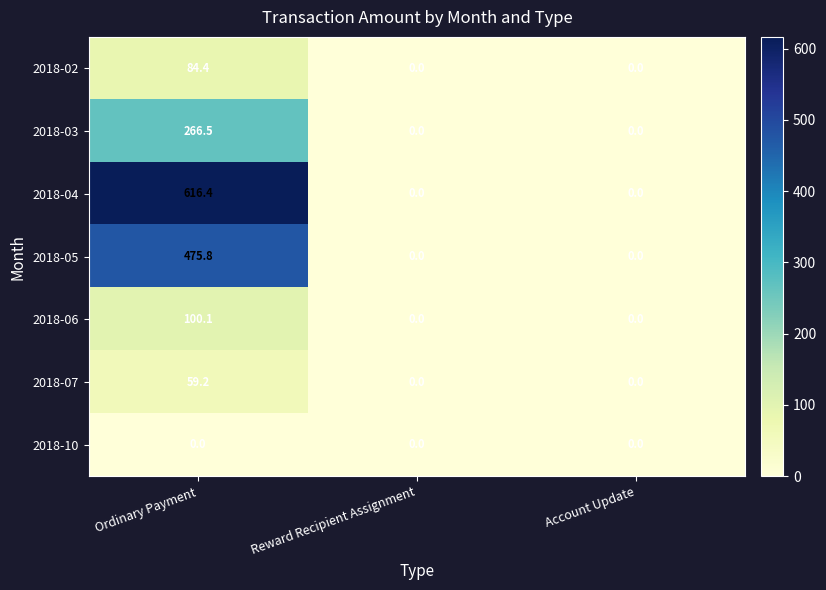

Reading left to right, transcribe all the data shown in this chart.

2018-02: Ordinary Payment=84.4	Reward Recipient Assignment=0.0	Account Update=0.0
2018-03: Ordinary Payment=266.5	Reward Recipient Assignment=0.0	Account Update=0.0
2018-04: Ordinary Payment=616.4	Reward Recipient Assignment=0.0	Account Update=0.0
2018-05: Ordinary Payment=475.8	Reward Recipient Assignment=0.0	Account Update=0.0
2018-06: Ordinary Payment=100.1	Reward Recipient Assignment=0.0	Account Update=0.0
2018-07: Ordinary Payment=59.2	Reward Recipient Assignment=0.0	Account Update=0.0
2018-10: Ordinary Payment=0.0	Reward Recipient Assignment=0.0	Account Update=0.0